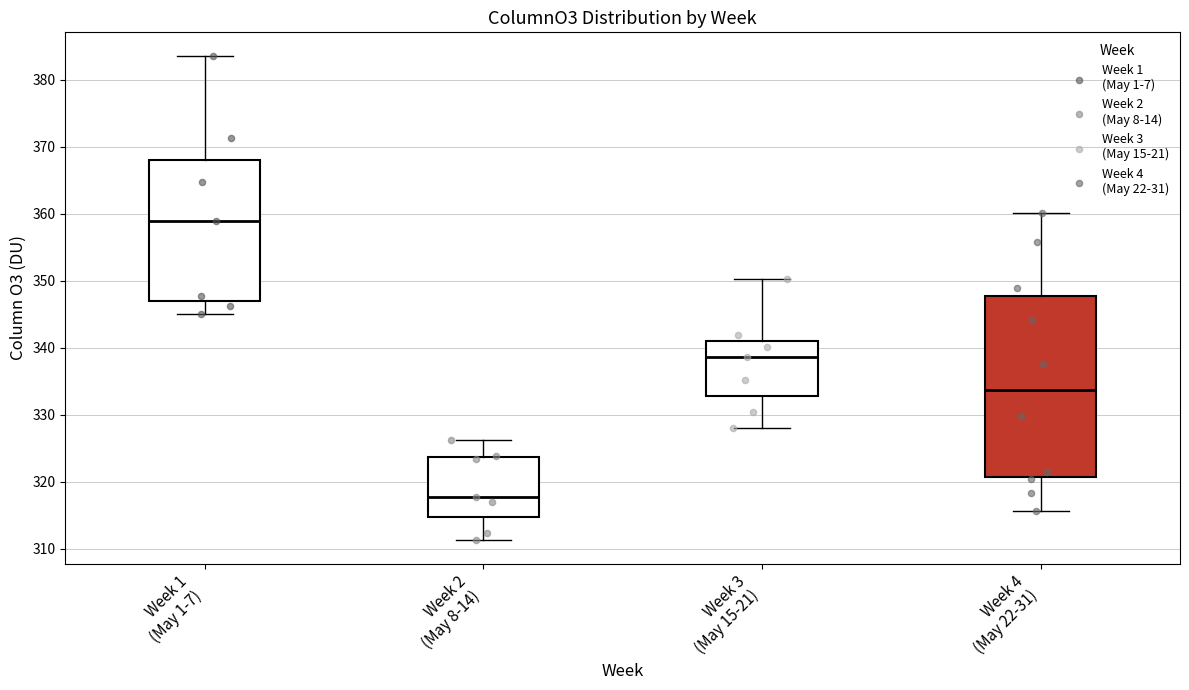

Where is the lower edge of the box for Week 1 (May 1-7) on the y-axis? The values are not printed on the chart, so give them approximately, as read against the axis.

347